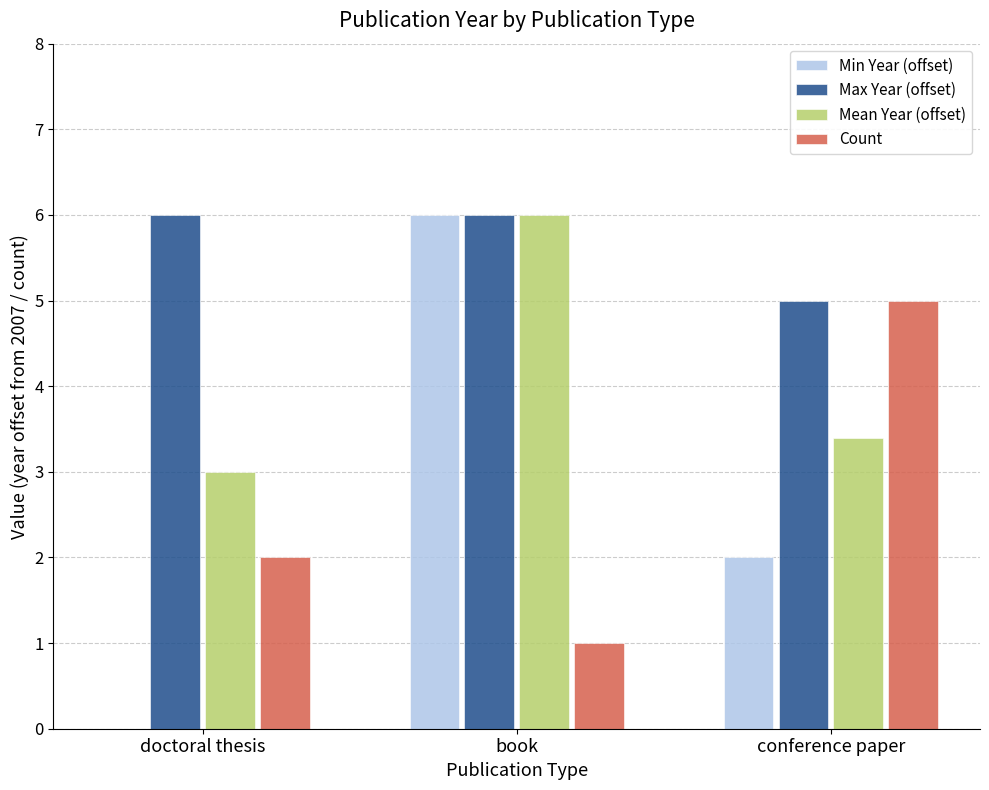

What is the maximum value for Count?

5.0